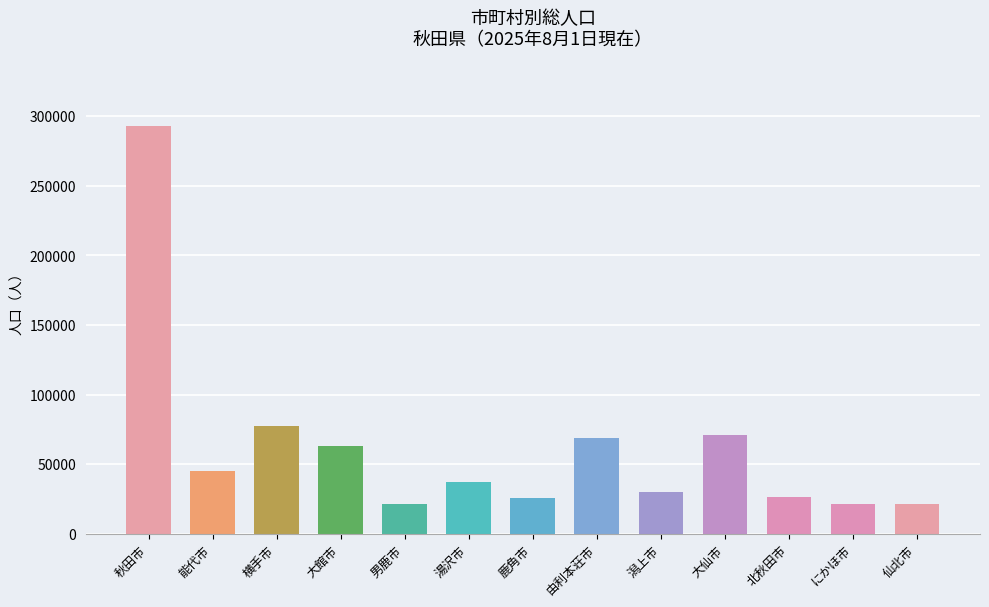

What is the maximum value shown in the chart?

292842